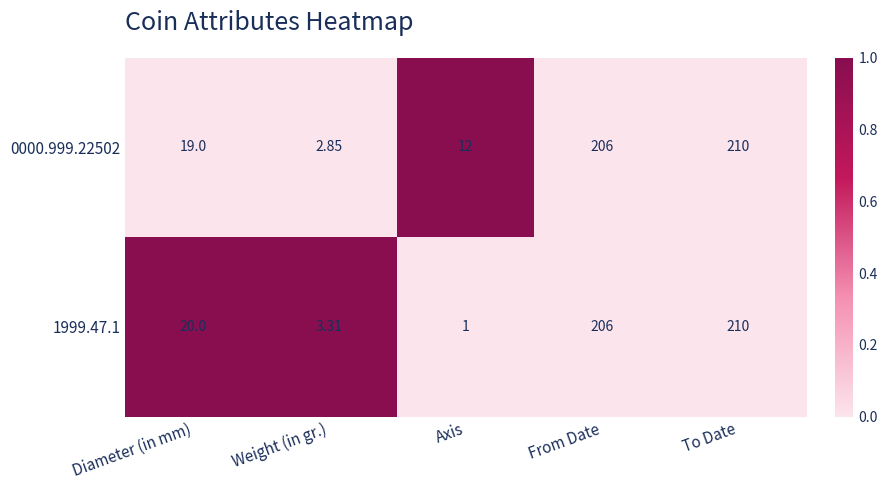

At which category is the sum across all series the highest?

To Date